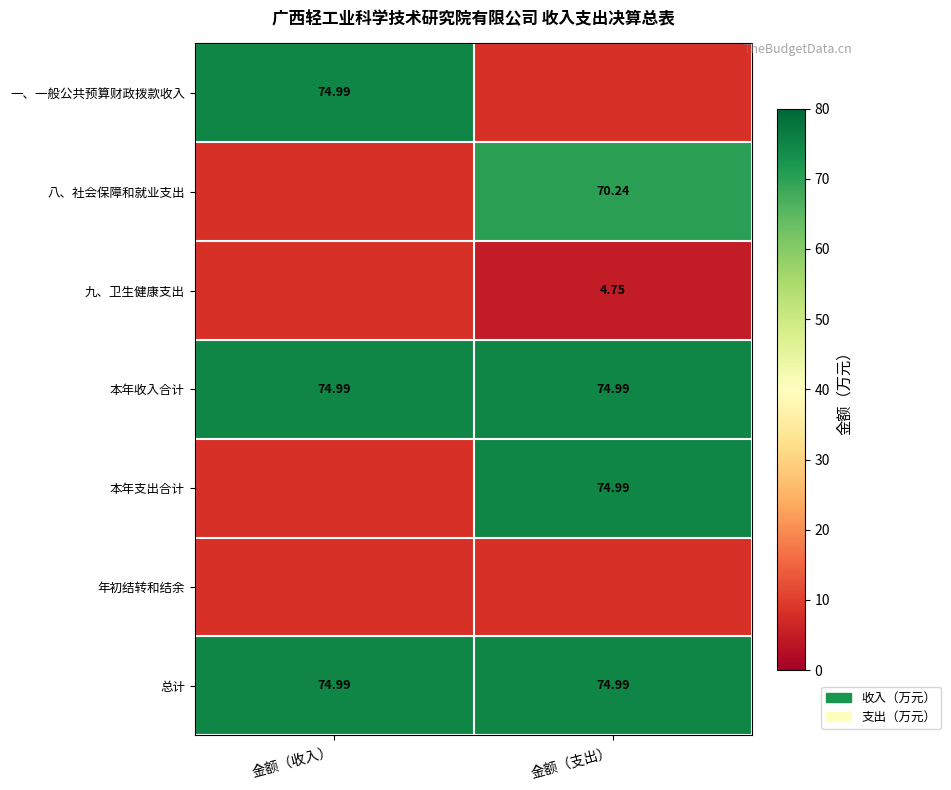

The 本年收入合计 series shows 102.2 at 金额（收入）. True or false?

False